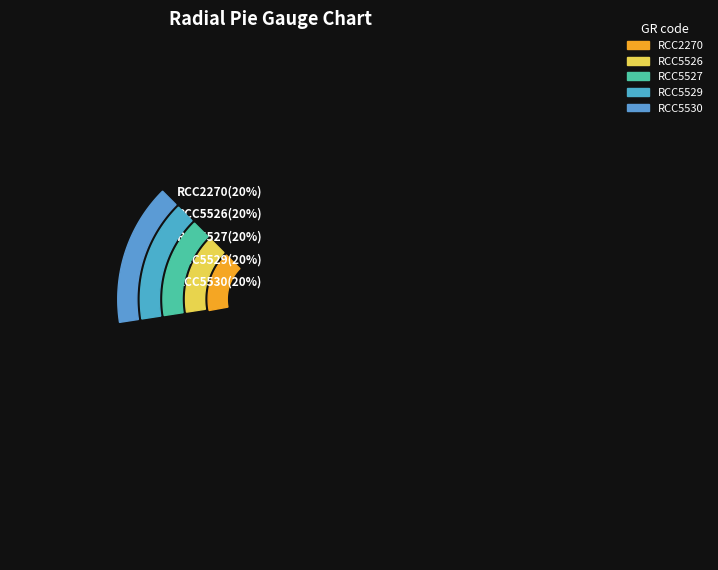

Rank the categories by value from highest to lowest.

RCC2270, RCC5526, RCC5527, RCC5529, RCC5530